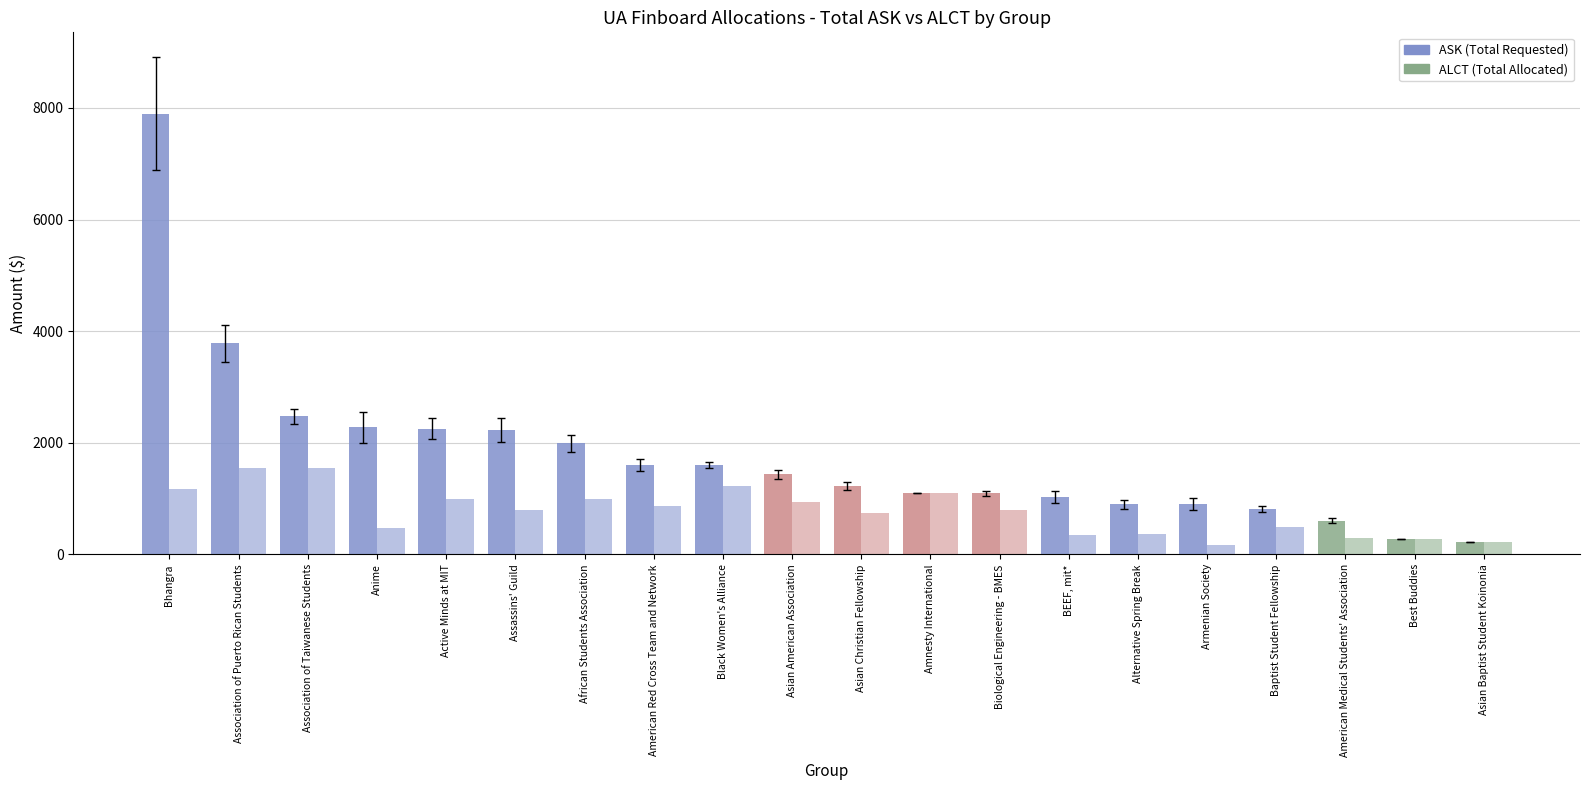

Reading right to left, extract all data points from this chart.

ASK: Asian Baptist Student Koinonia=219	Best Buddies=270	American Medical Students' Association=600	Baptist Student Fellowship=815	Armenian Society=900	Alternative Spring Break=900	BEEF, mit*=1030	Biological Engineering - BMES=1100	Amnesty International=1110	Asian Christian Fellowship=1226	Asian American Association=1435	Black Women's Alliance=1600	American Red Cross Team and Network=1606	African Students Association=1990	Assassins' Guild=2230	Active Minds at MIT=2250	Anime=2275	Association of Taiwanese Students=2475	Association of Puerto Rican Students=3780	Bhangra=7900
ALCT: Asian Baptist Student Koinonia=219	Best Buddies=270	American Medical Students' Association=300	Baptist Student Fellowship=500	Armenian Society=175	Alternative Spring Break=375	BEEF, mit*=350	Biological Engineering - BMES=800	Amnesty International=1110	Asian Christian Fellowship=746	Asian American Association=940	Black Women's Alliance=1225	American Red Cross Team and Network=866	African Students Association=1000	Assassins' Guild=800	Active Minds at MIT=1000	Anime=475	Association of Taiwanese Students=1545	Association of Puerto Rican Students=1550	Bhangra=1170